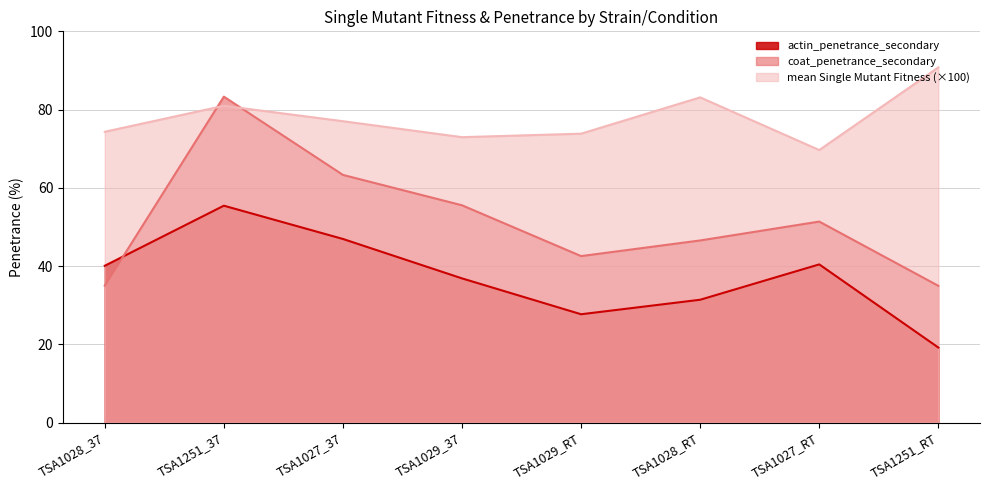

How many values in the coat_penetrance_secondary series exceed 51?

4